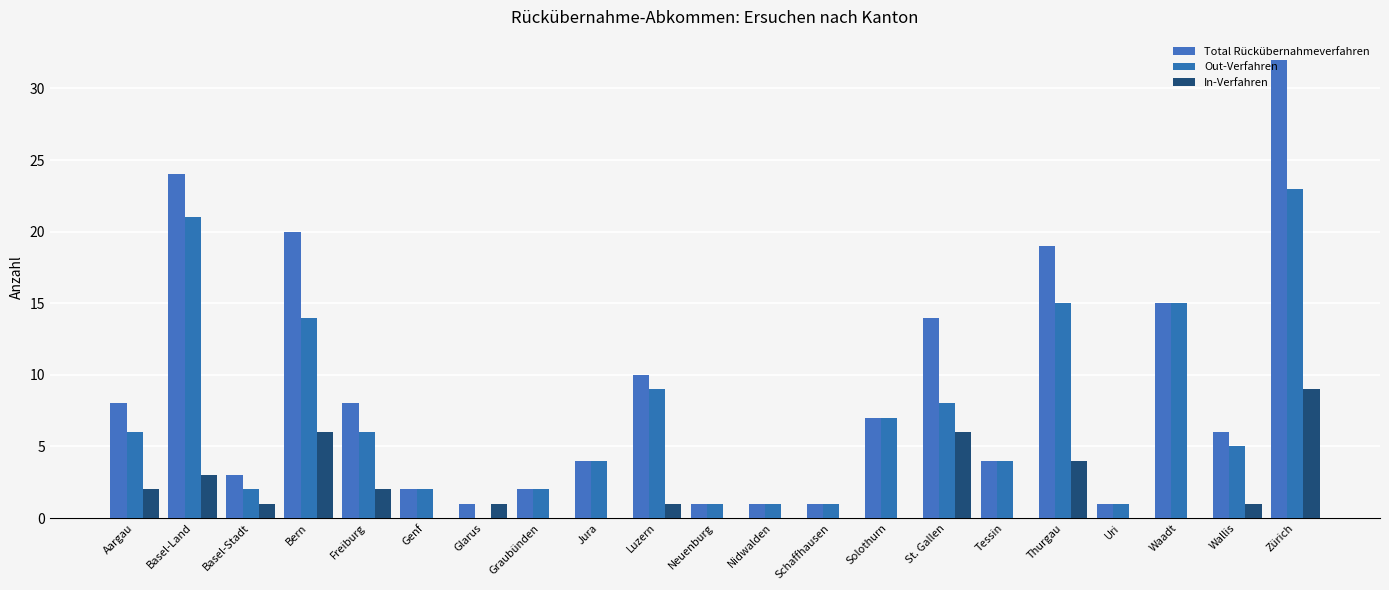

Does the chart contain stacked bars?

No